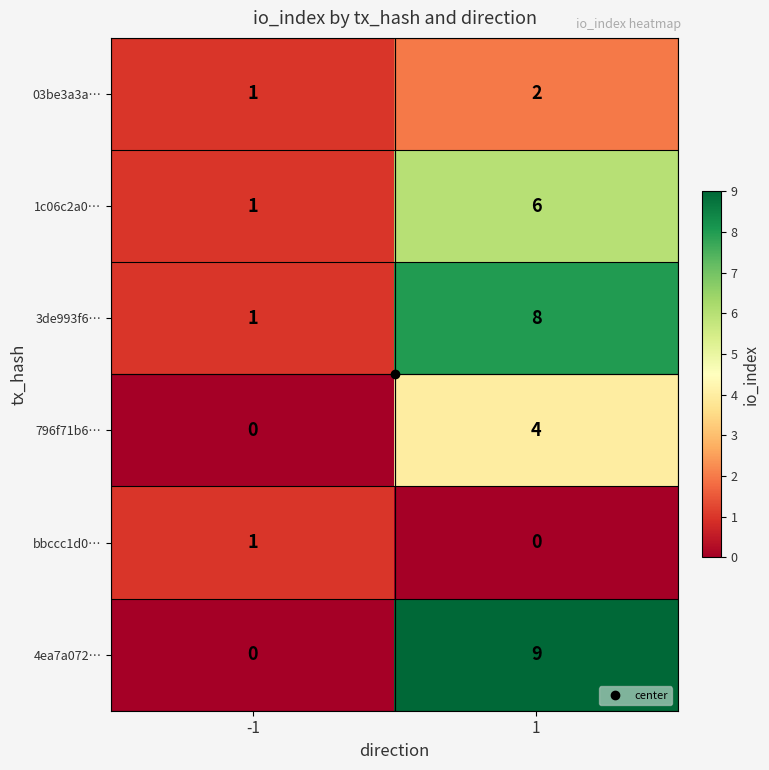

What is the greatest value displayed?

9